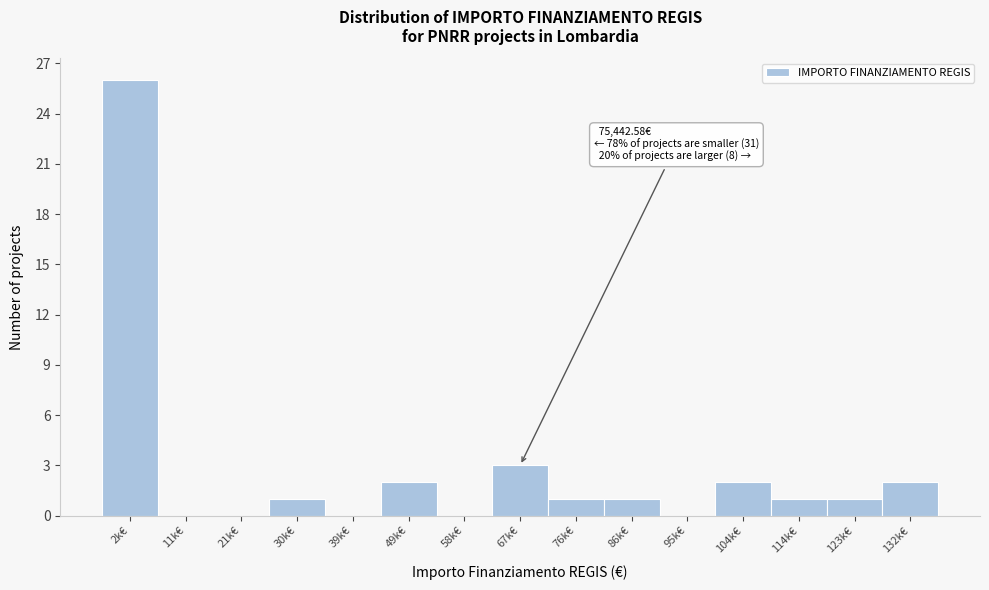

Reading left to right, what are all the values shown in this chart?

2k€=26	11k€=0	21k€=0	30k€=1	39k€=0	49k€=2	58k€=0	67k€=3	76k€=1	86k€=1	95k€=0	104k€=2	114k€=1	123k€=1	132k€=2